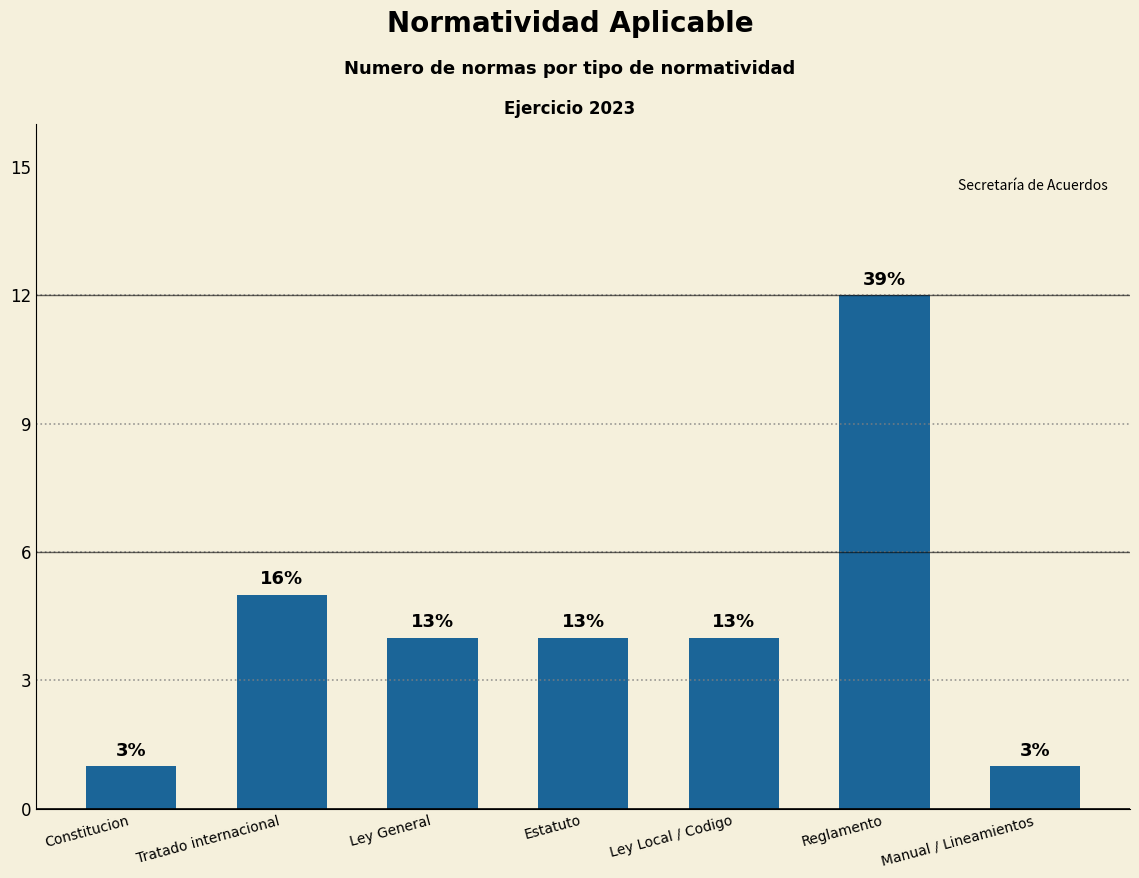

What is the change in value from Constitucion to Reglamento?

+11